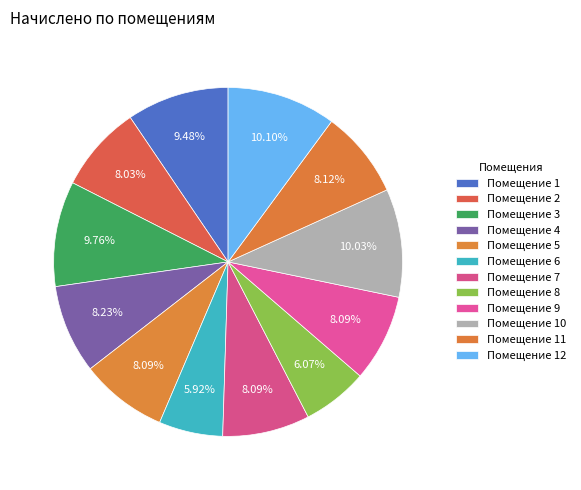

How many slices are in this pie chart?

12